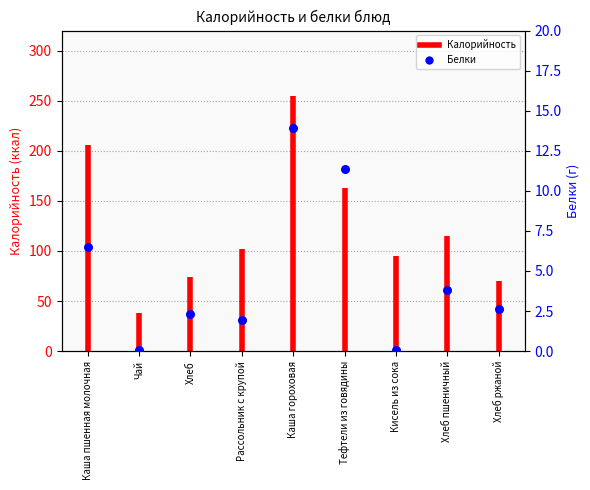

Which has a higher value, Кисель из сока or Каша пшенная молочная?

Каша пшенная молочная